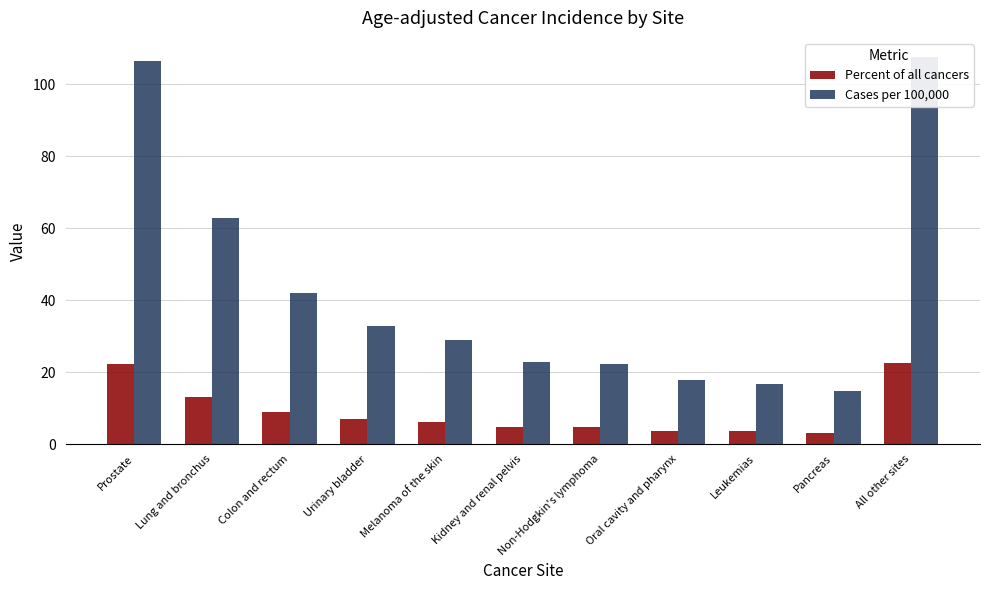

The Percent of all cancers series shows 32.2 at All other sites. True or false?

False